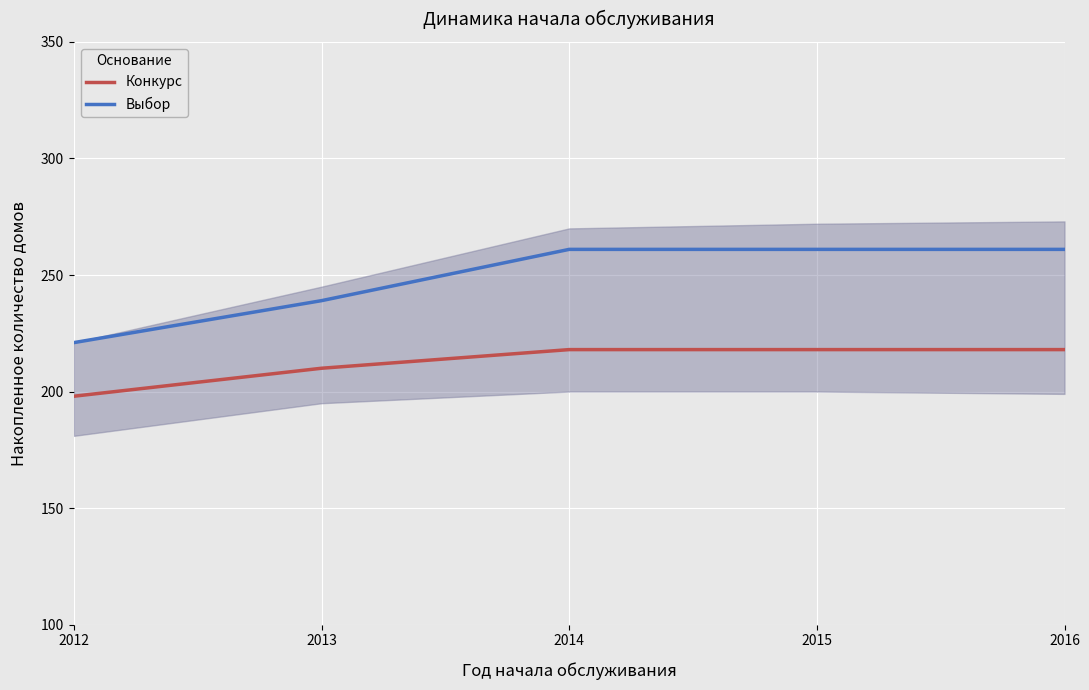

What is the value of the Конкурс point at the 5th from the left?

218